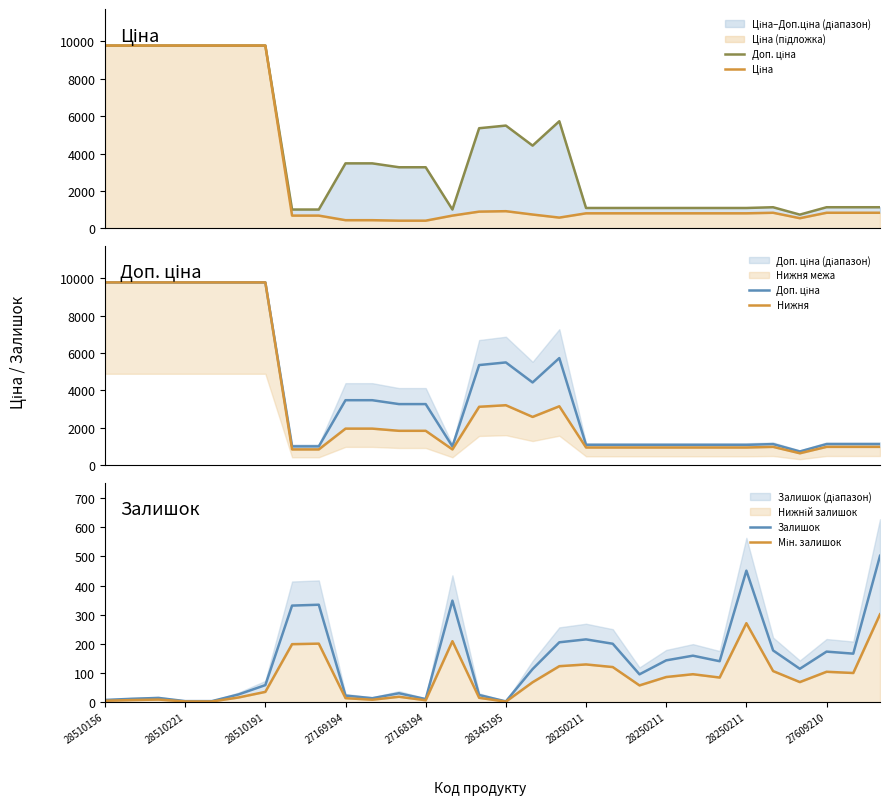

Which series has the largest total across all categories?

Доп. ціна